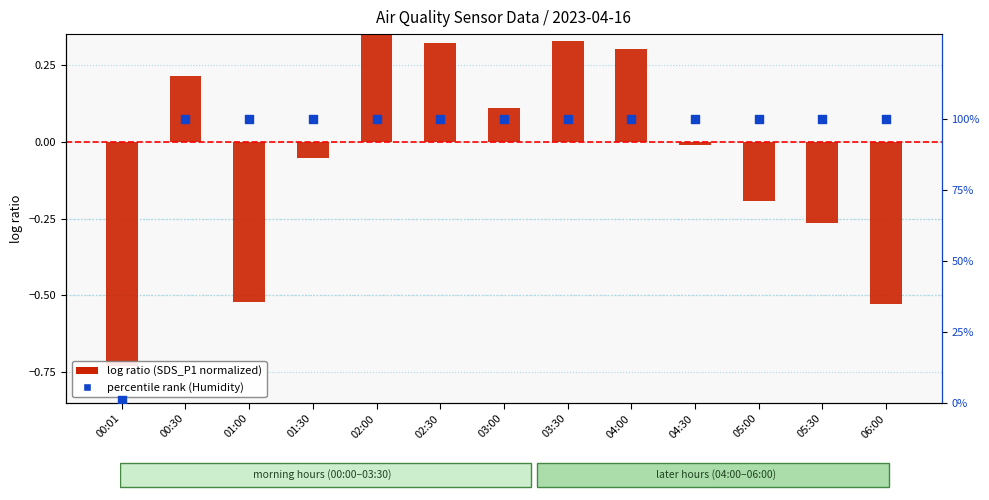

Which series reaches the maximum Y coordinate?

percentile rank (Humidity)